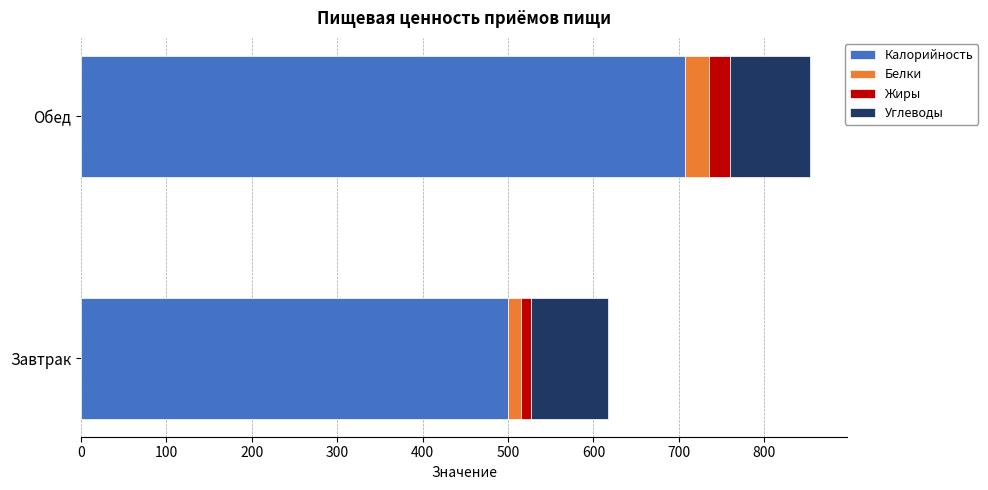

What is the approximate value of Калорийность at Обед?

707